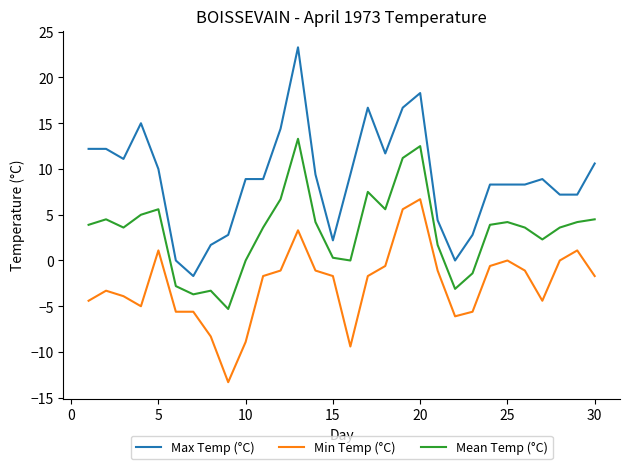

List the series in order of their overall mean, lowest first.

Min Temp (°C), Mean Temp (°C), Max Temp (°C)